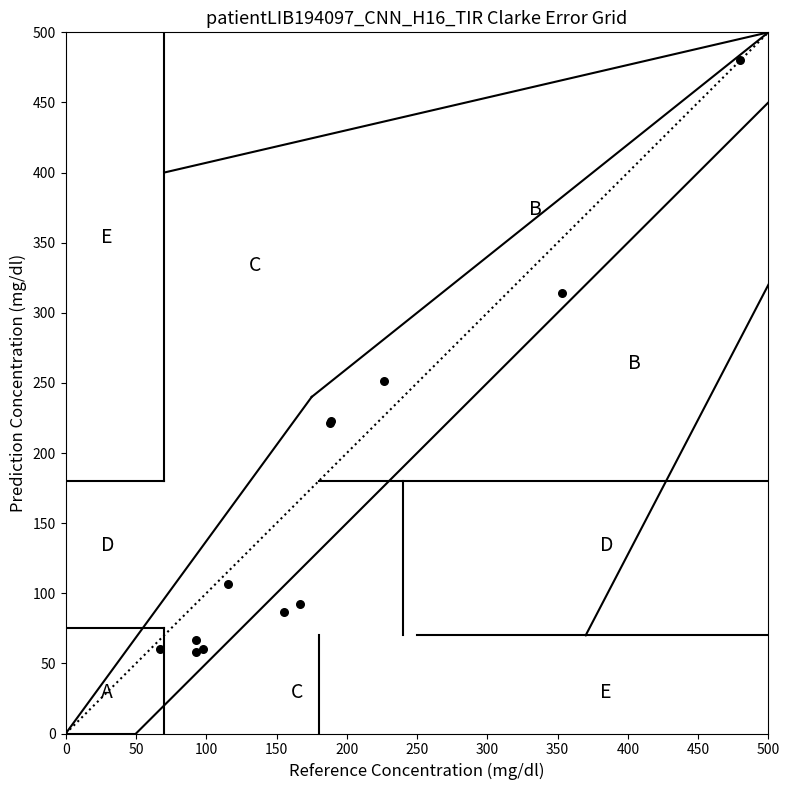

What Y value in the scatter plot is closest to 269?

251.3